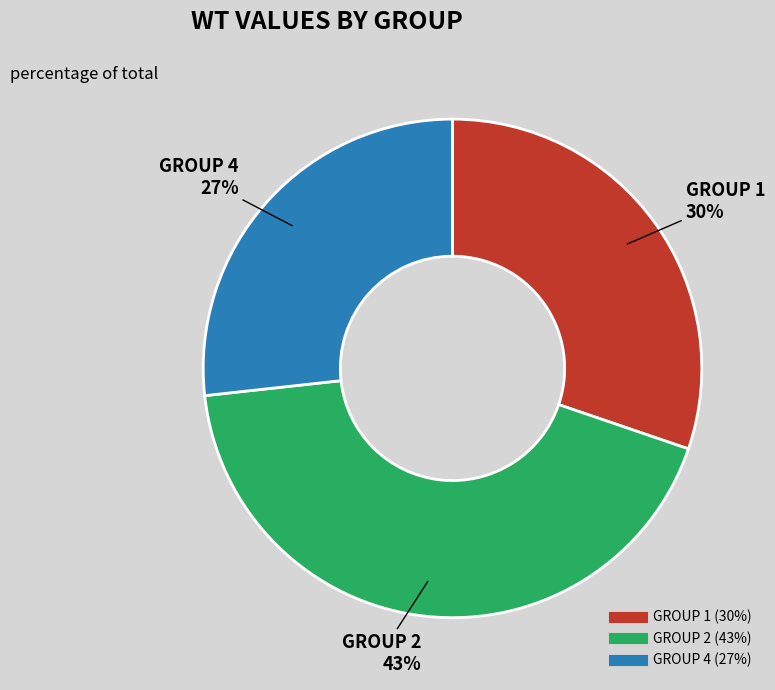

Does any single category account for the majority?

No